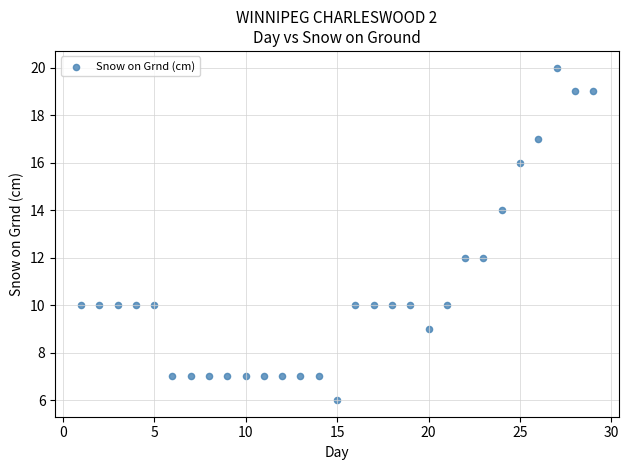

What is the range of Y values (max minus min)?

14